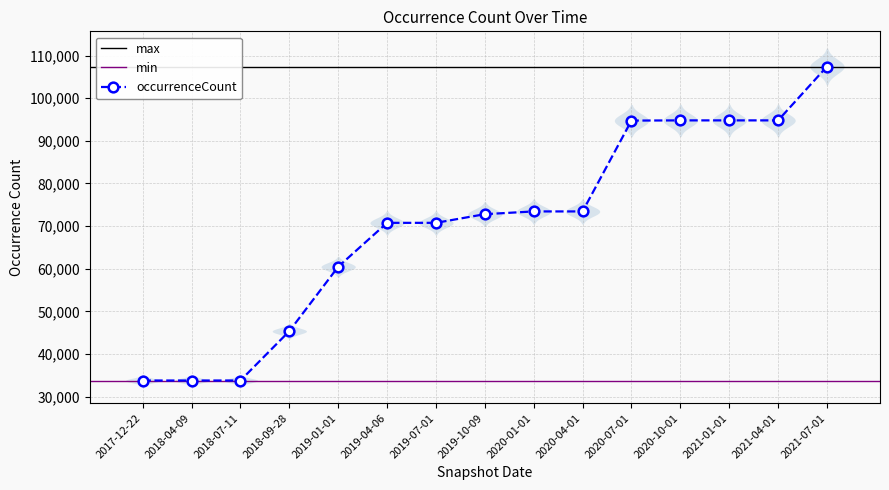

What is the change in value from 2019-10-09 to 2020-04-01?

+646